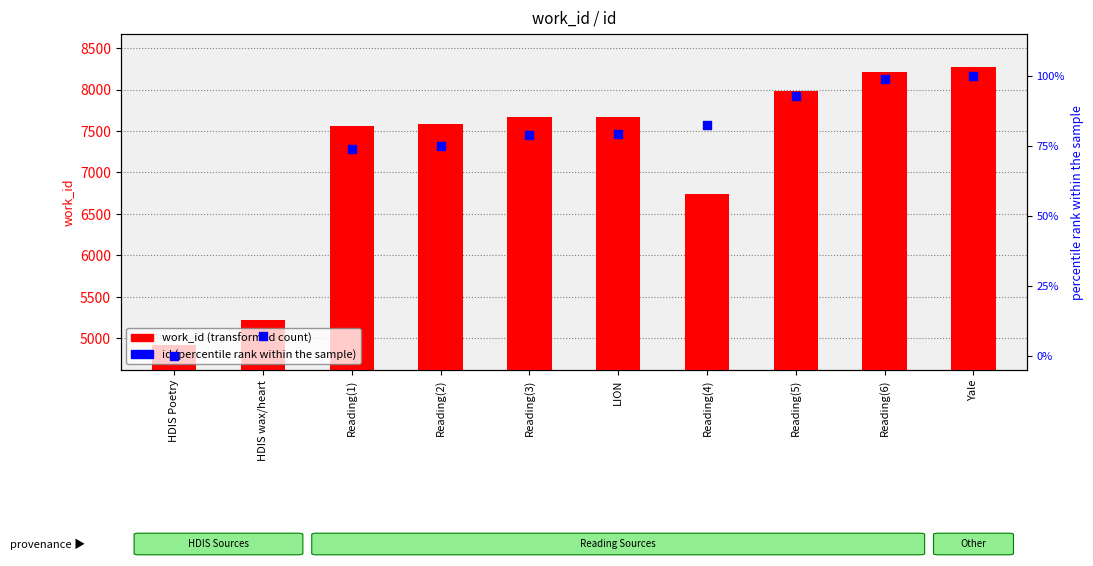

At which category is the sum across all series the highest?

Yale